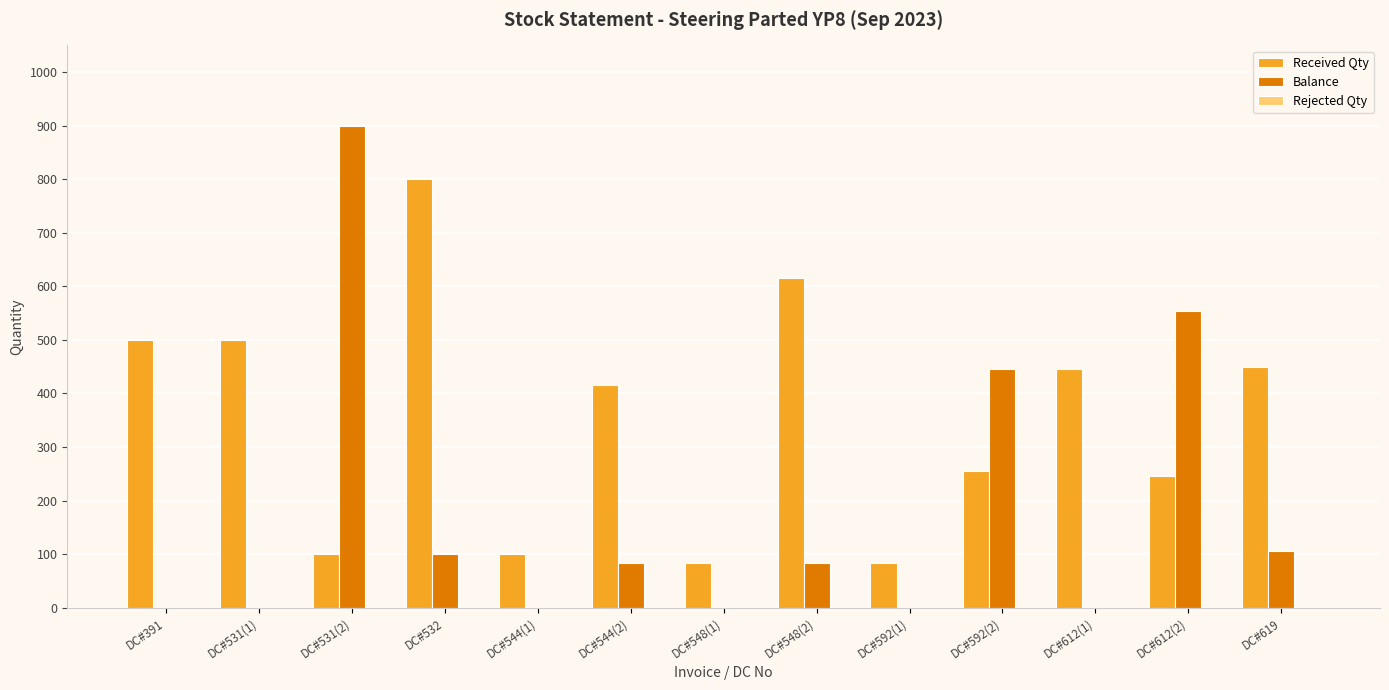

Which label corresponds to the largest value in the chart?

DC#531(2)